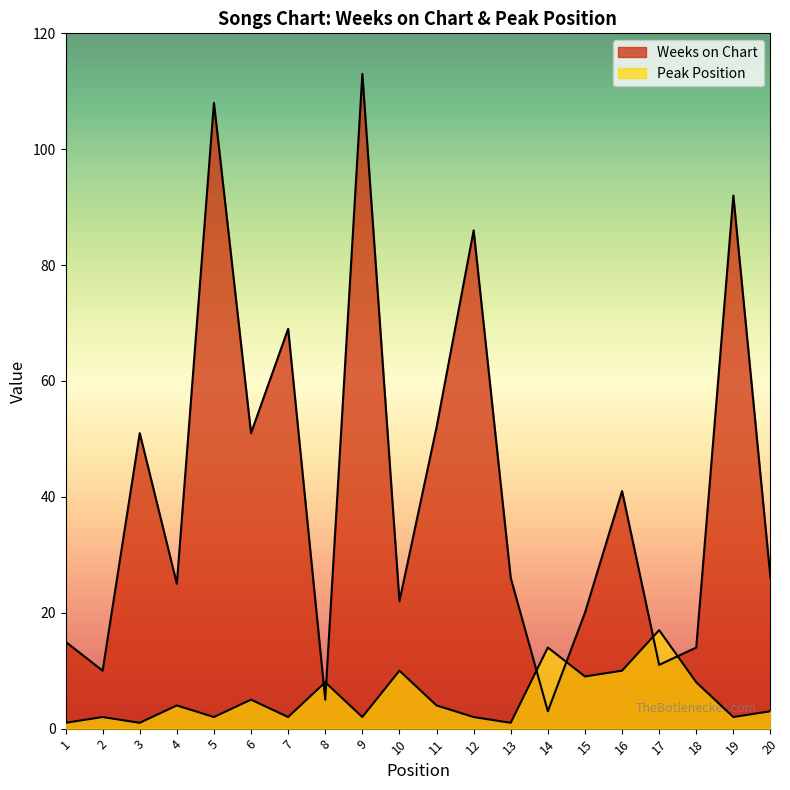

True or false: Weeks on Chart has more than 1 points higher than both neighbors.

True